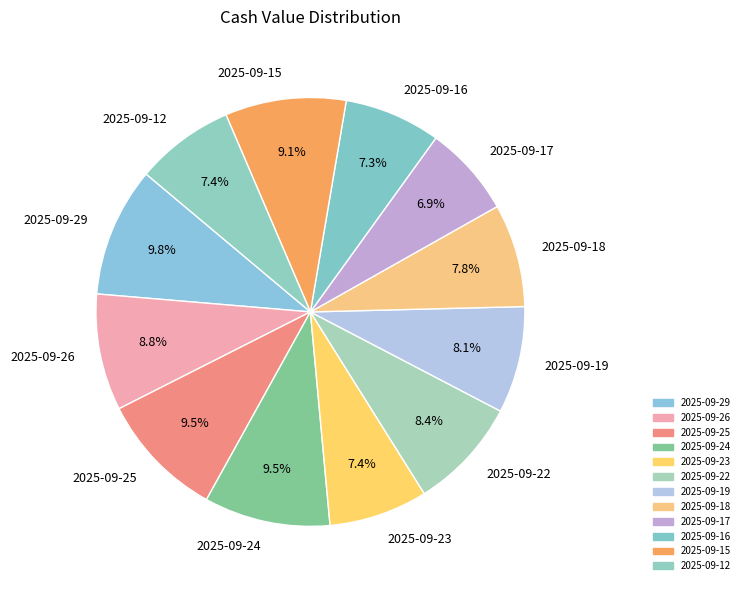

Combined, do 2025-09-15 and 2025-09-16 account for over 50%?

No